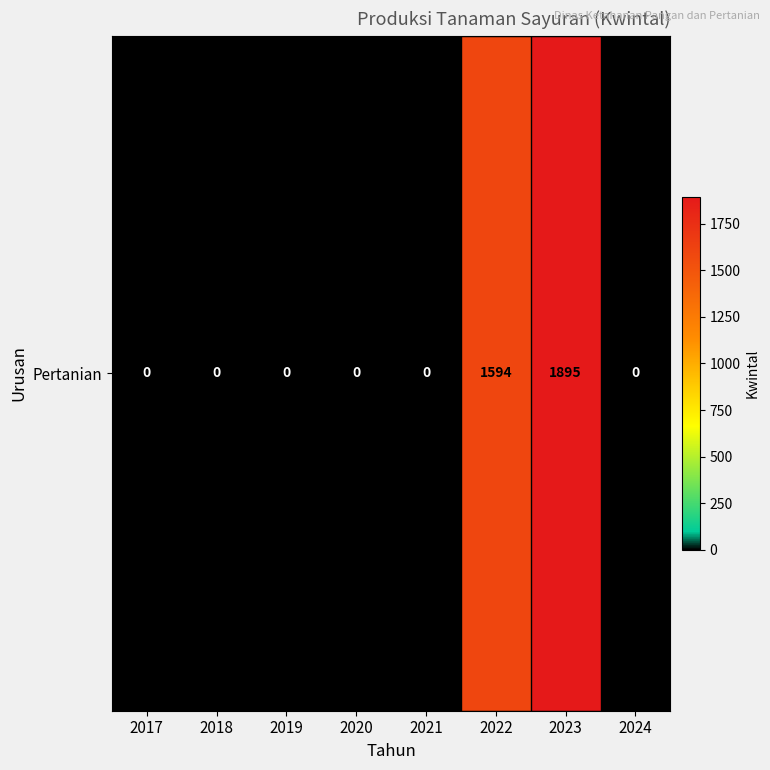

At which label is the value closest to 947?

2022